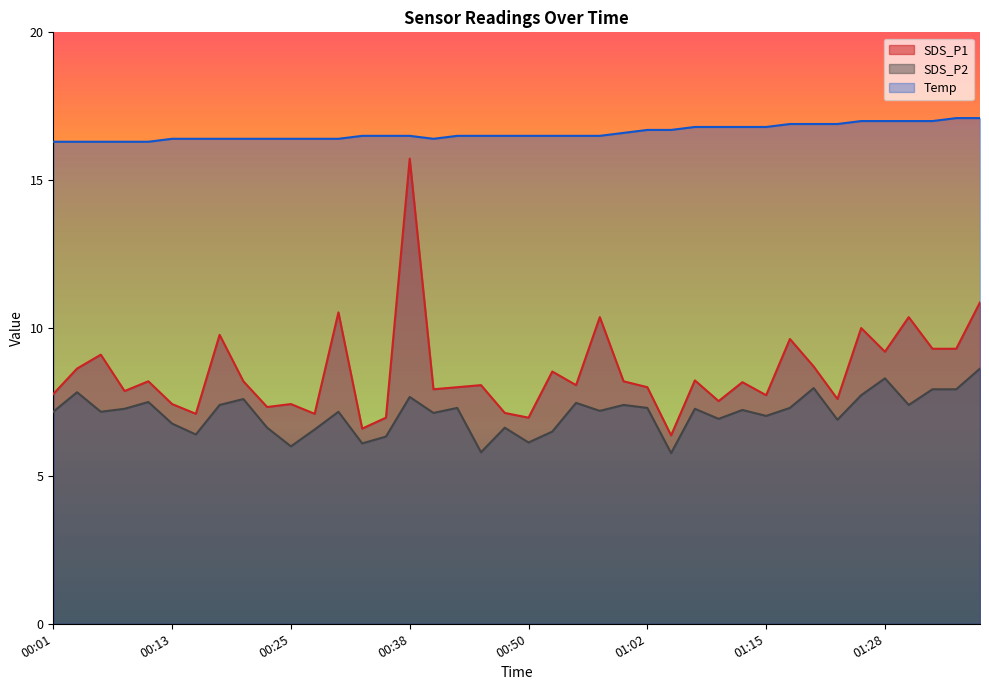

At how many categories does at least one series exceed 14?

40